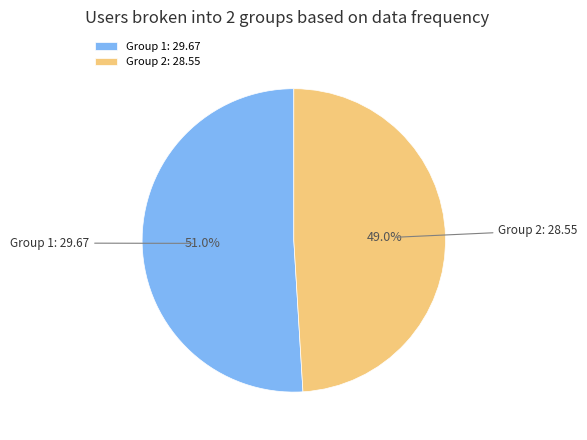

What is the ratio of the value at Group 2: 28.55 to the value at Group 1: 29.67?

1.0